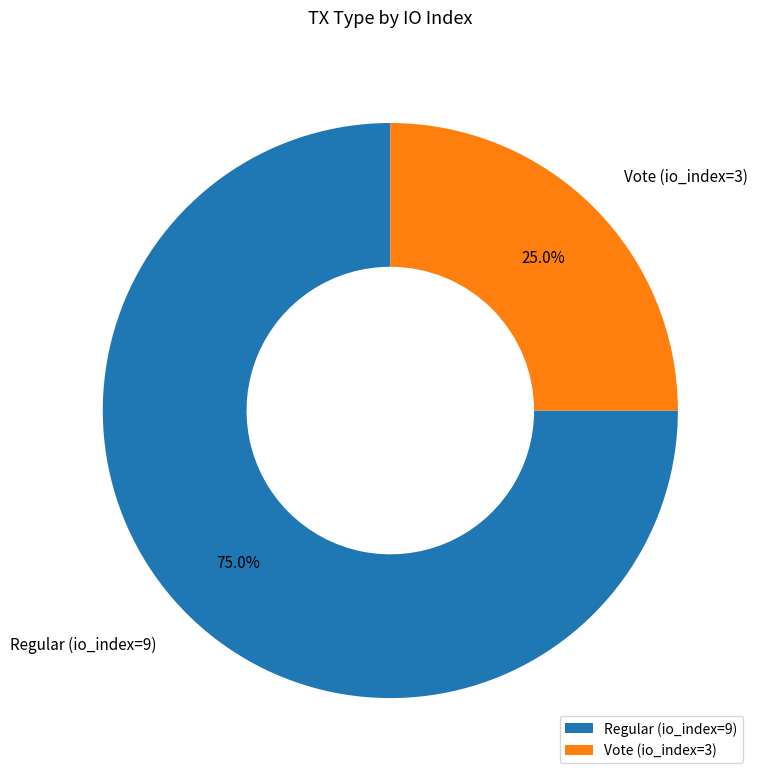

What portion of the pie excludes Vote (io_index=3)?

75.0%